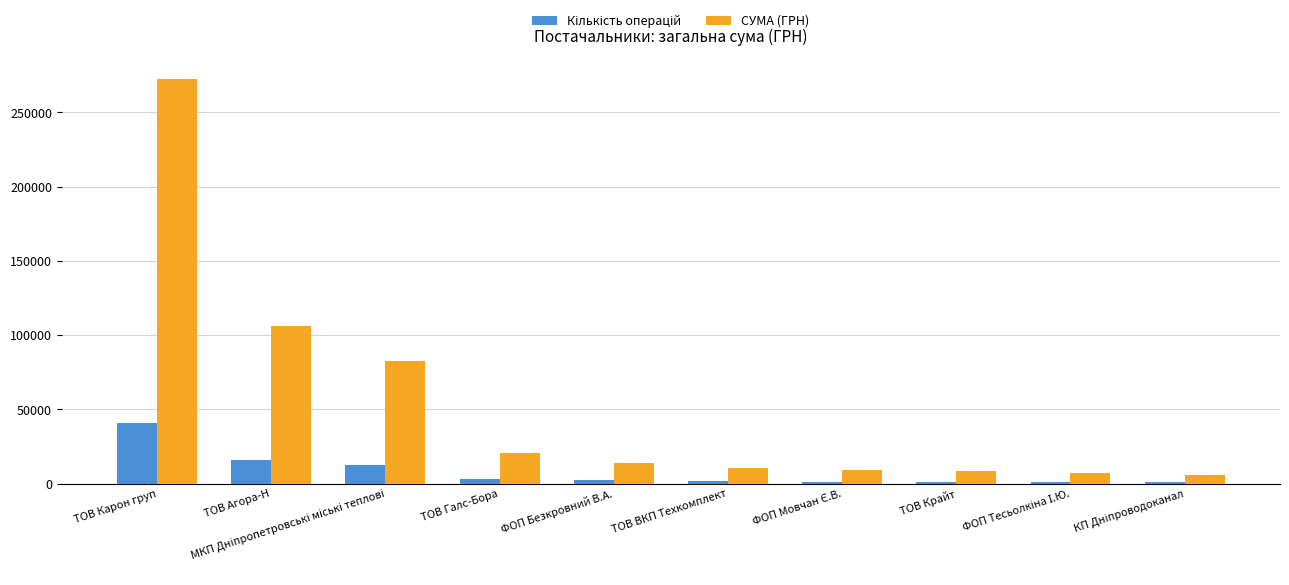

What is the difference between the highest and lowest values at ТОВ Агора-Н?

90475.6